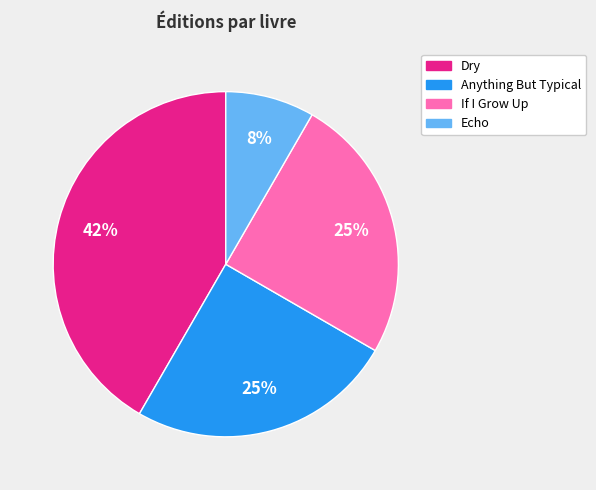

Approximately how many times larger is the value at Echo compared to Anything But Typical?

0.3